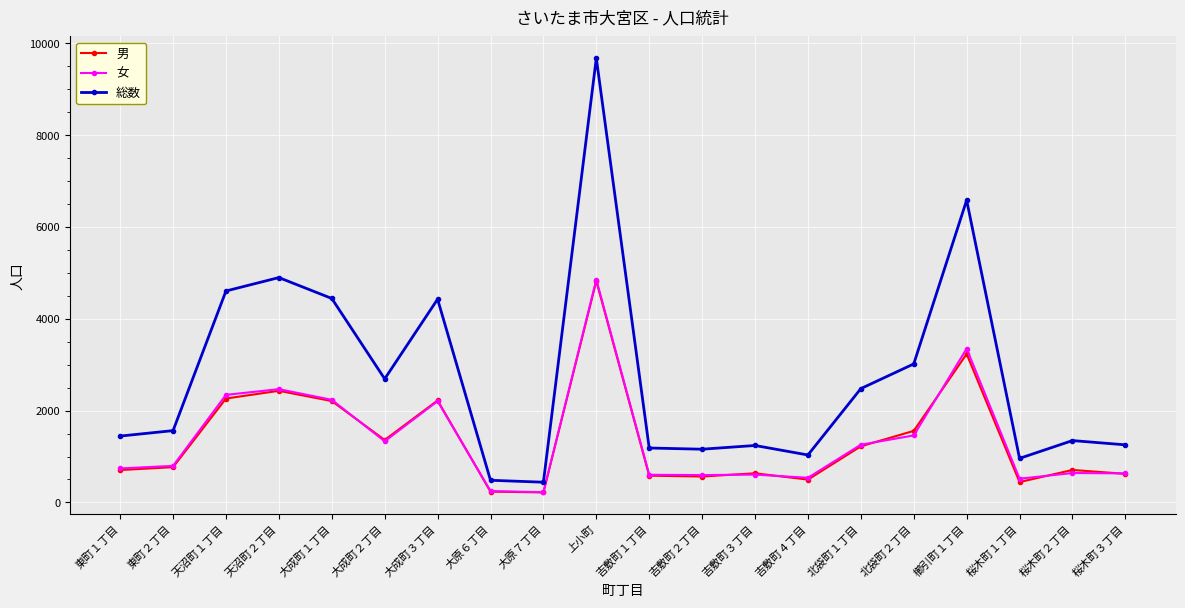

What is the value of the 男 point at the 8th from the left?

235